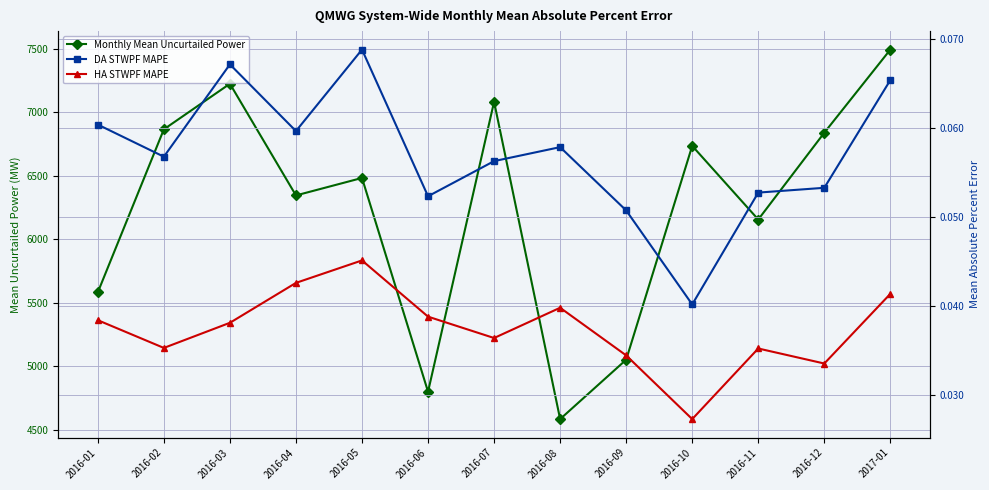

True or false: DA STWPF MAPE and HA STWPF MAPE intersect in this chart.

False